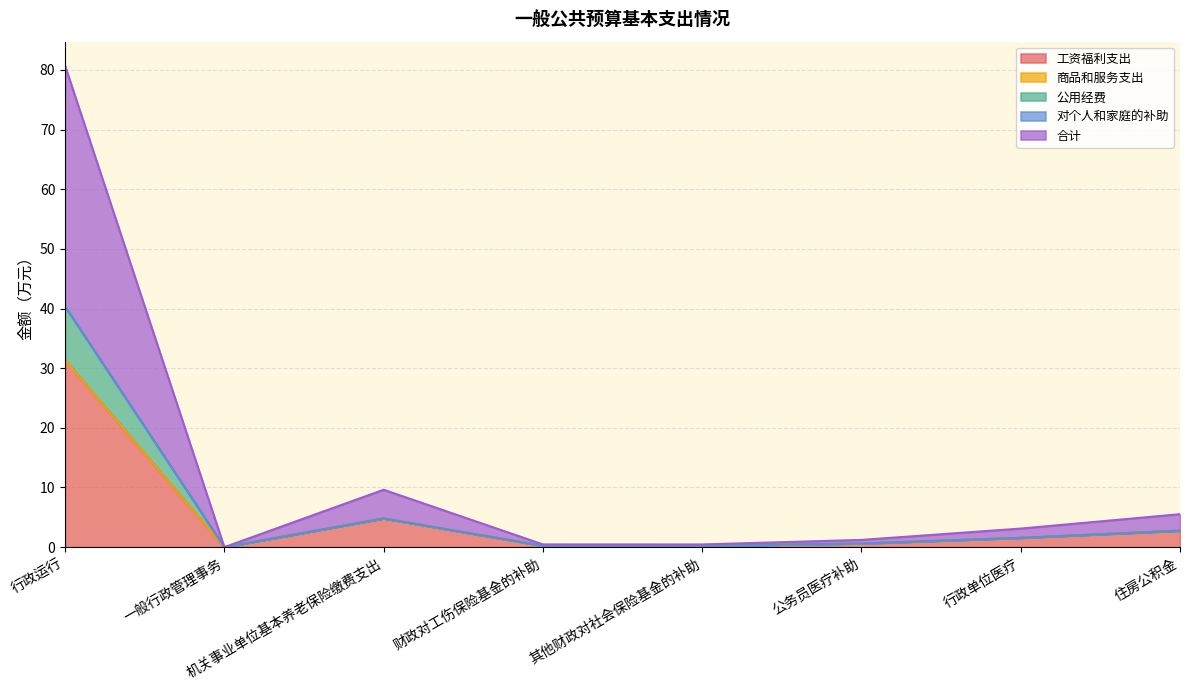

What is the label of the 4th point from the right?

其他财政对社会保险基金的补助